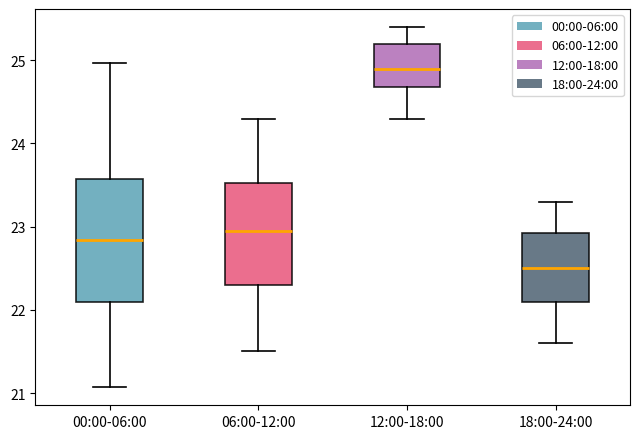

Comparing the boxes themselves (not the whiskers), which one is the tallest?

00:00-06:00